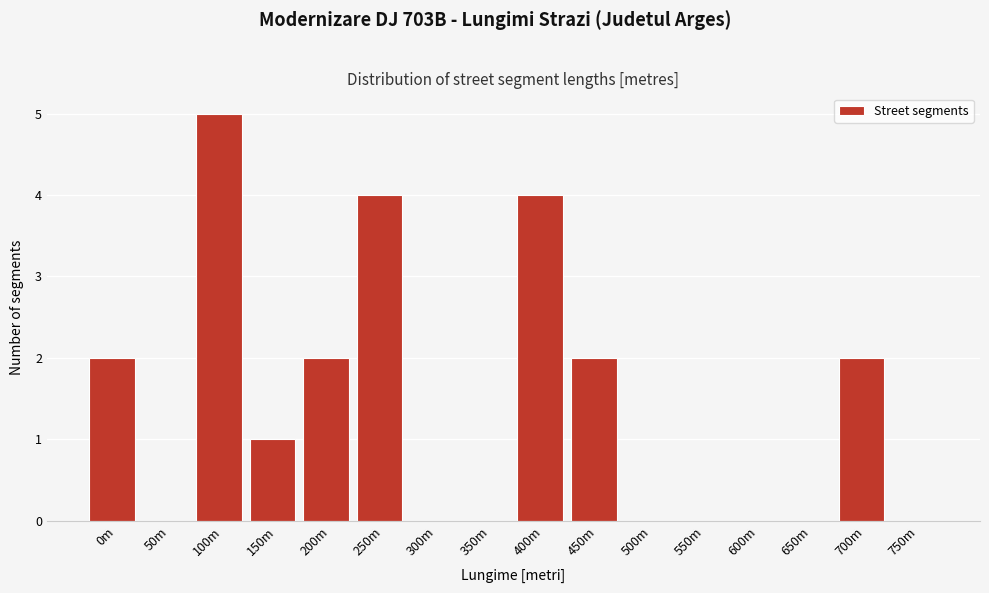

Reading right to left, transcribe all the data shown in this chart.

750m=0	700m=2	650m=0	600m=0	550m=0	500m=0	450m=2	400m=4	350m=0	300m=0	250m=4	200m=2	150m=1	100m=5	50m=0	0m=2